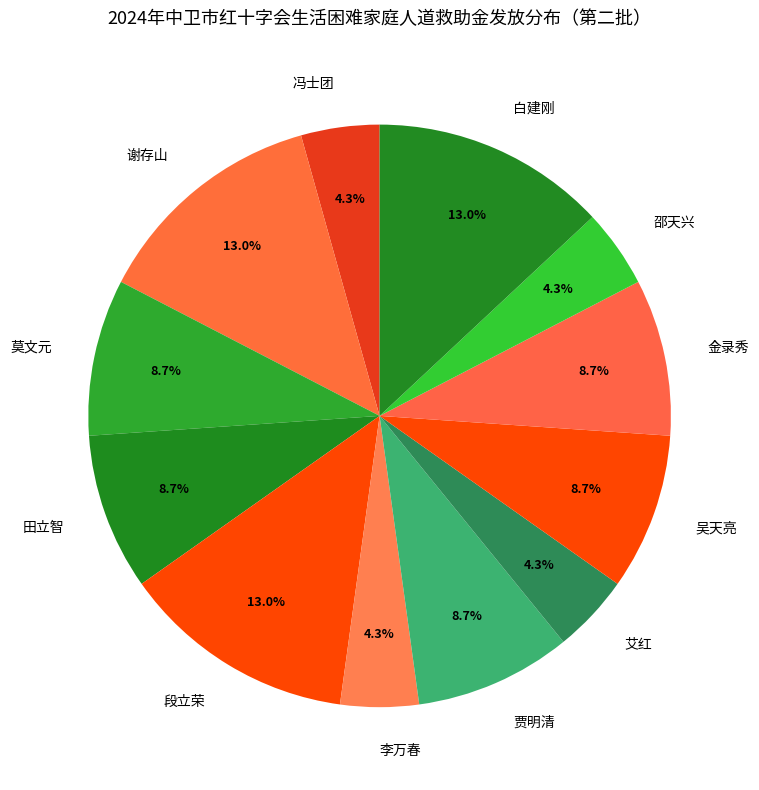

What is the ratio of the value at 白建刚 to the value at 金录秀?

1.5